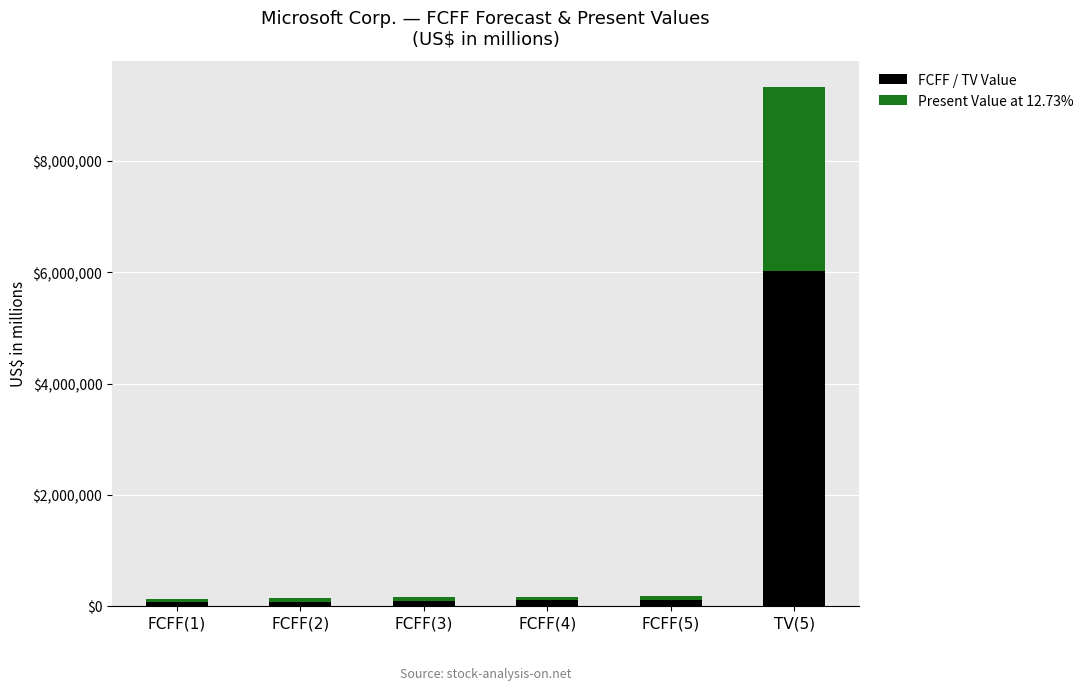

How many data points in FCFF / TV Value are less than 102511?

3